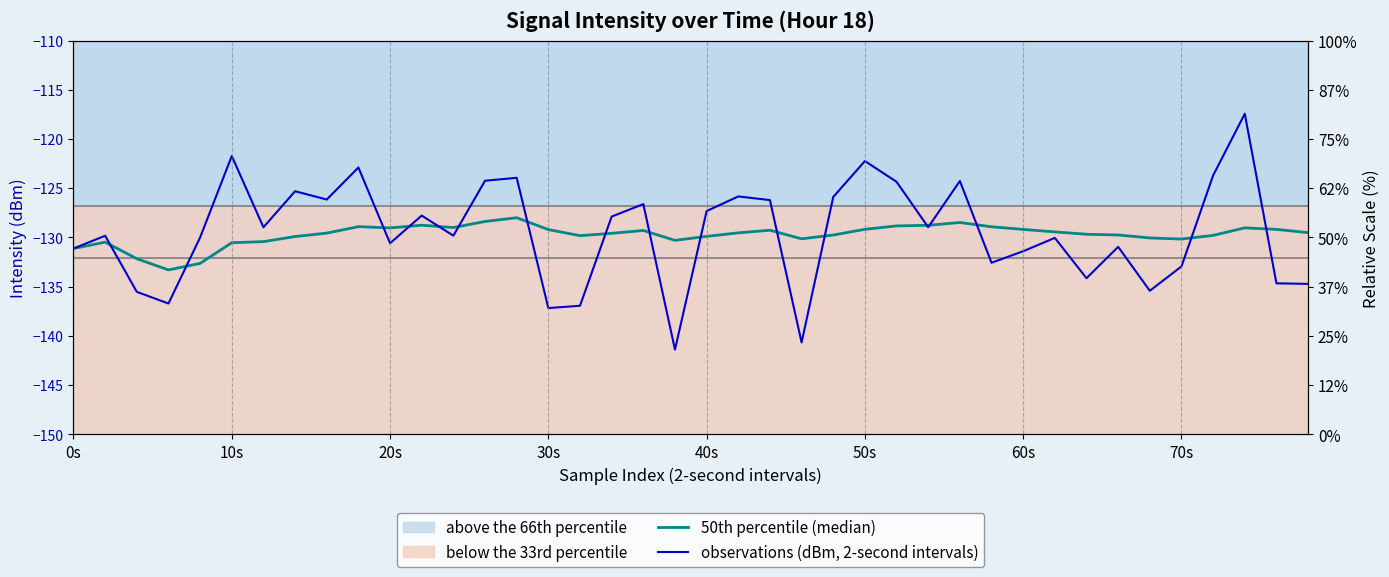

List the labels in order of observations (dBm, 2-second intervals) value, smallest first.

19, 23, 15, 16, 30s, 20s, 34, 39, 38, 32, 35, 29, 30, 0s, 33, 10, 31, 40s, 10s, 12, 60s, 27, 17, 11, 20, 18, 22, 8, 24, 21, 70s, 26, 28, 13, 14, 36, 9, 25, 50s, 37